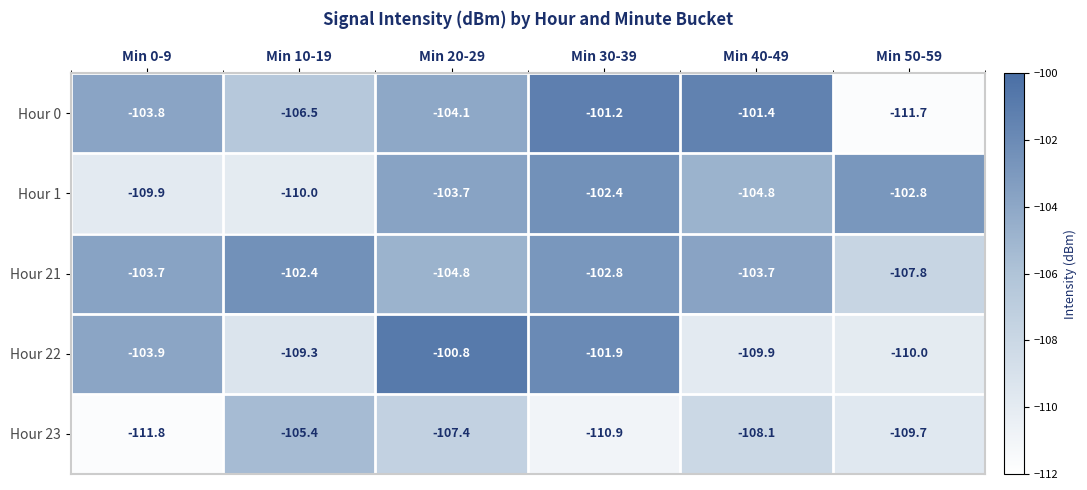

Where does the Hour 21 series first go above -103?

Min 10-19